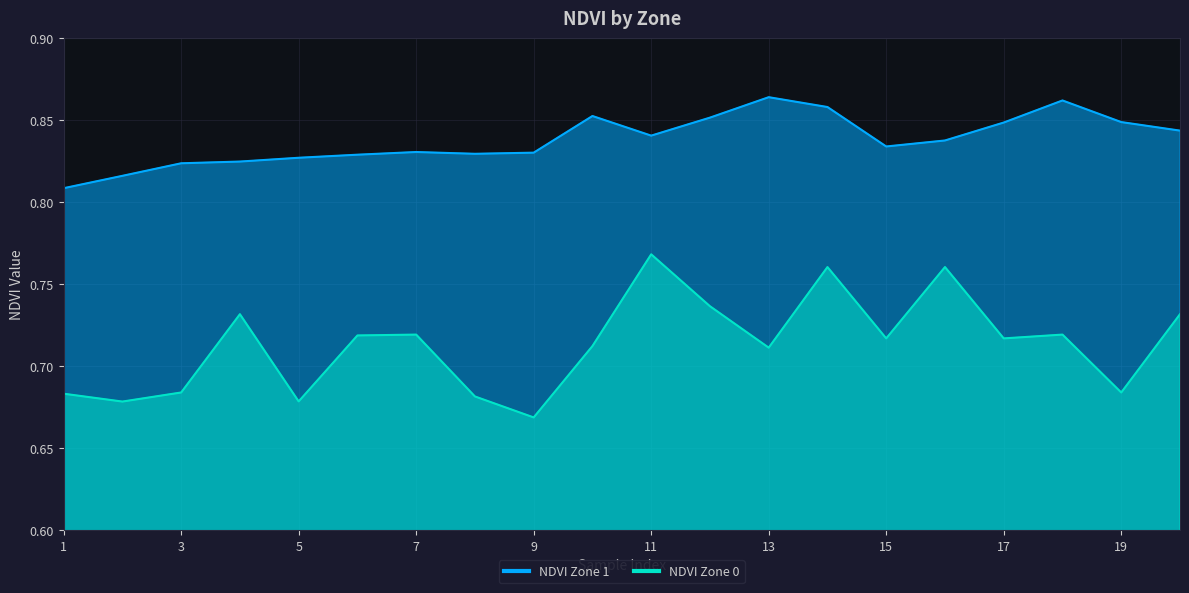

True or false: NDVI Zone 1 has a value of 0.8 at 15.

True